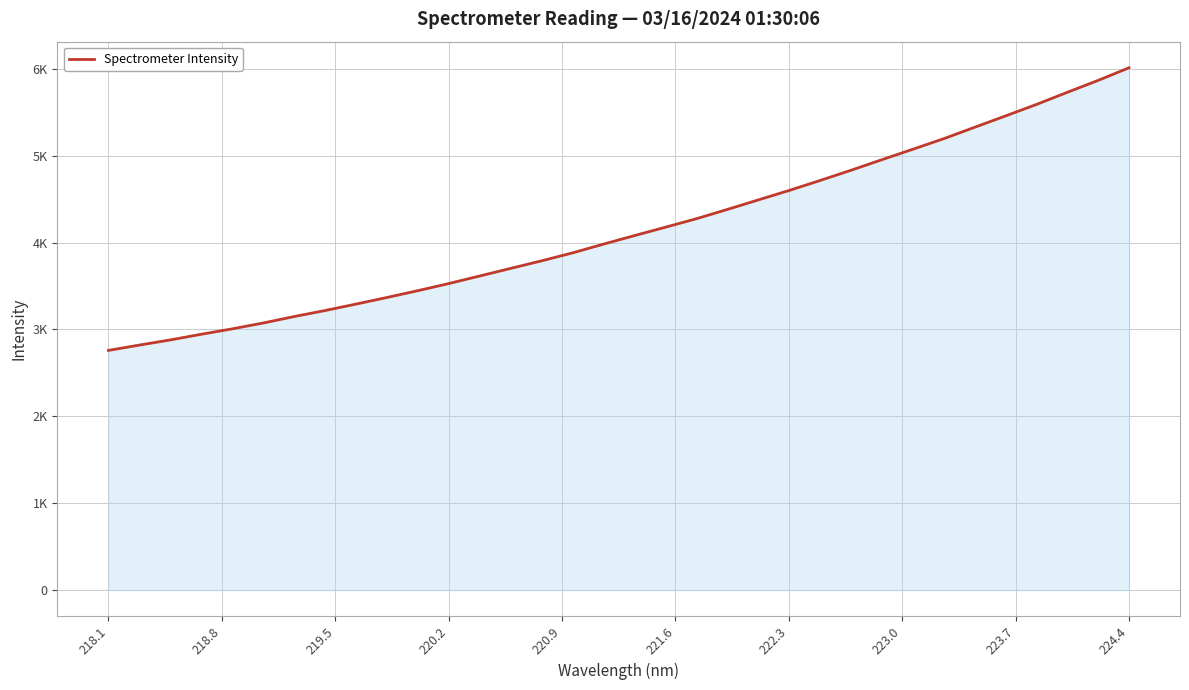

Which category has the lowest value across all series?

218.1